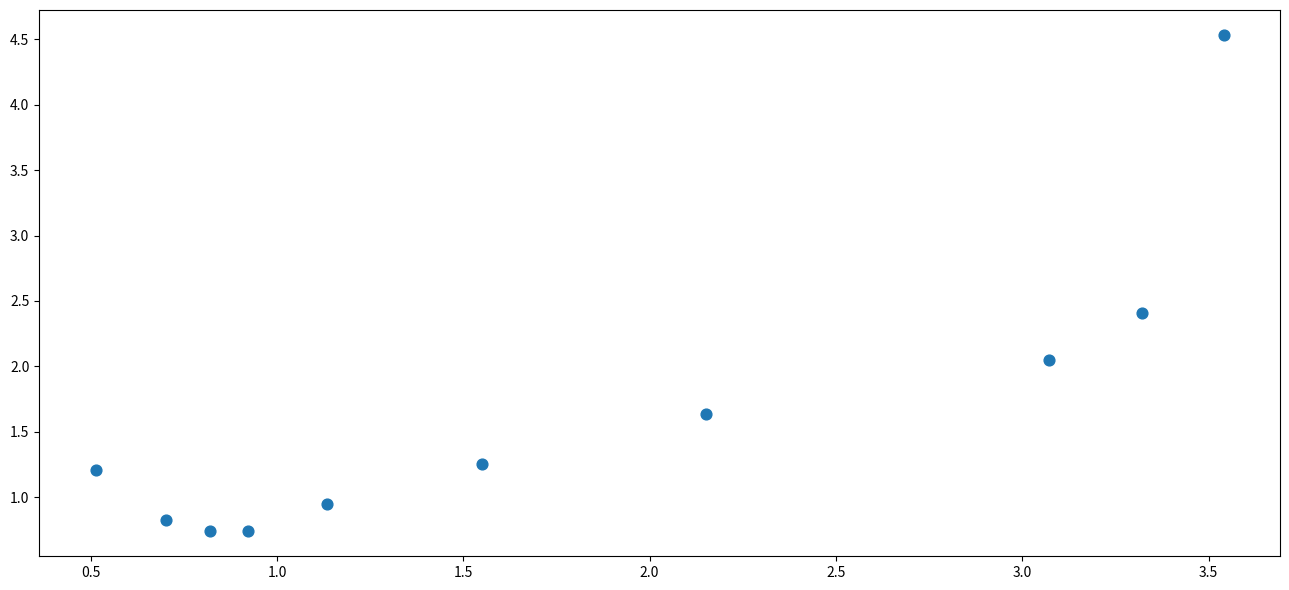

What is the range of Y values (max minus min)?

3.8